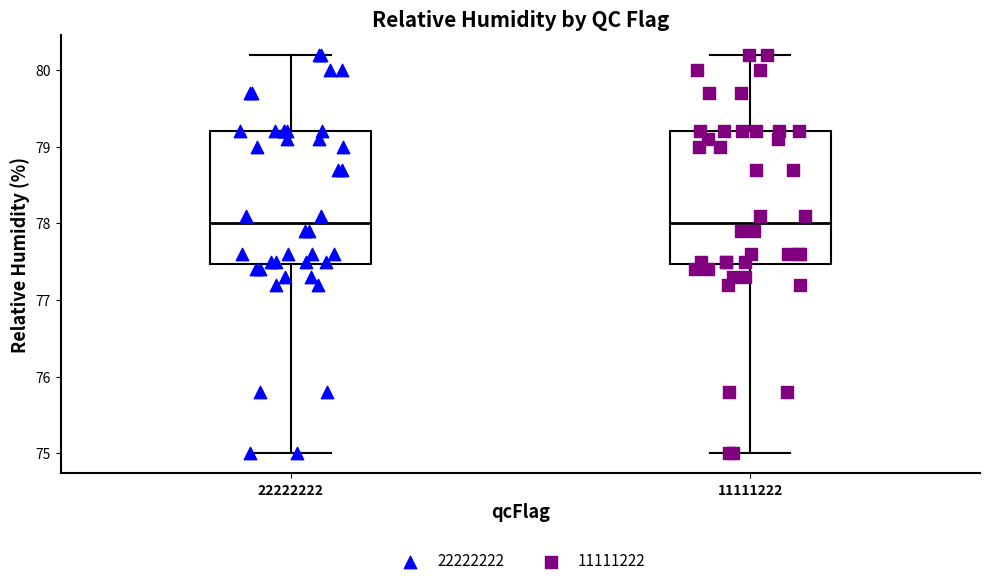

Reading left to right, transcribe this box plot: for each box, give where its median line is, the range the box spans, and where its two whiskers end, as read against the y-axis. The values are not printed on the chart, so give them approximately, as read against the axis.

22222222: median 78.0, box 77.5 to 79.2, whiskers 75.0 to 80.2
11111222: median 78.0, box 77.5 to 79.2, whiskers 75.0 to 80.2